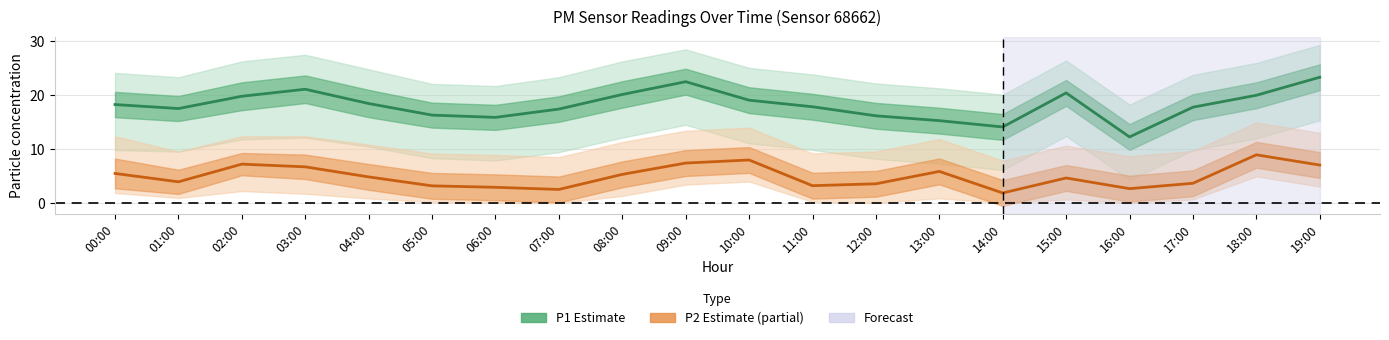

What is the difference between the maximum and minimum values in the P1 (Estimate) series?

11.1